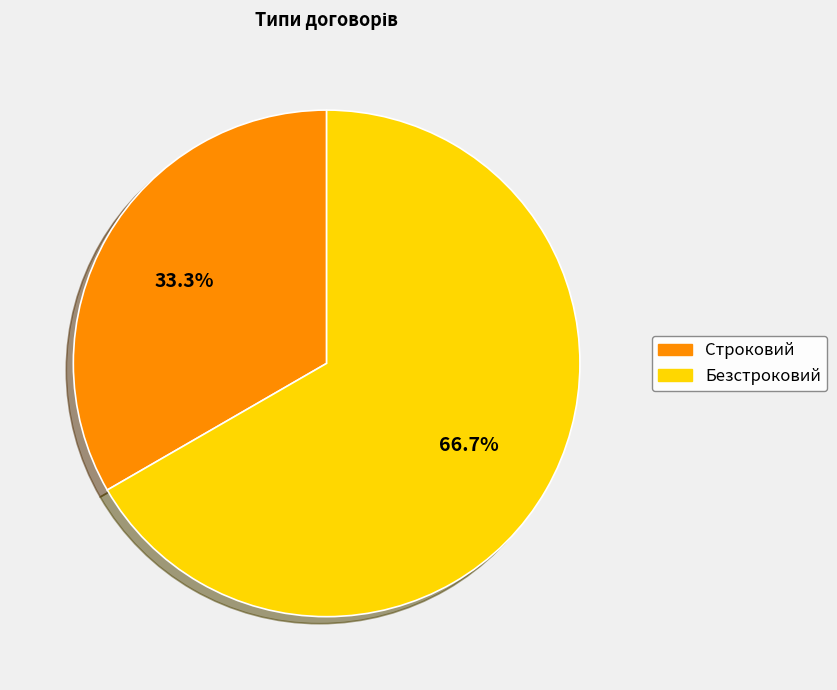

What portion of the pie excludes Строковий?

66.7%